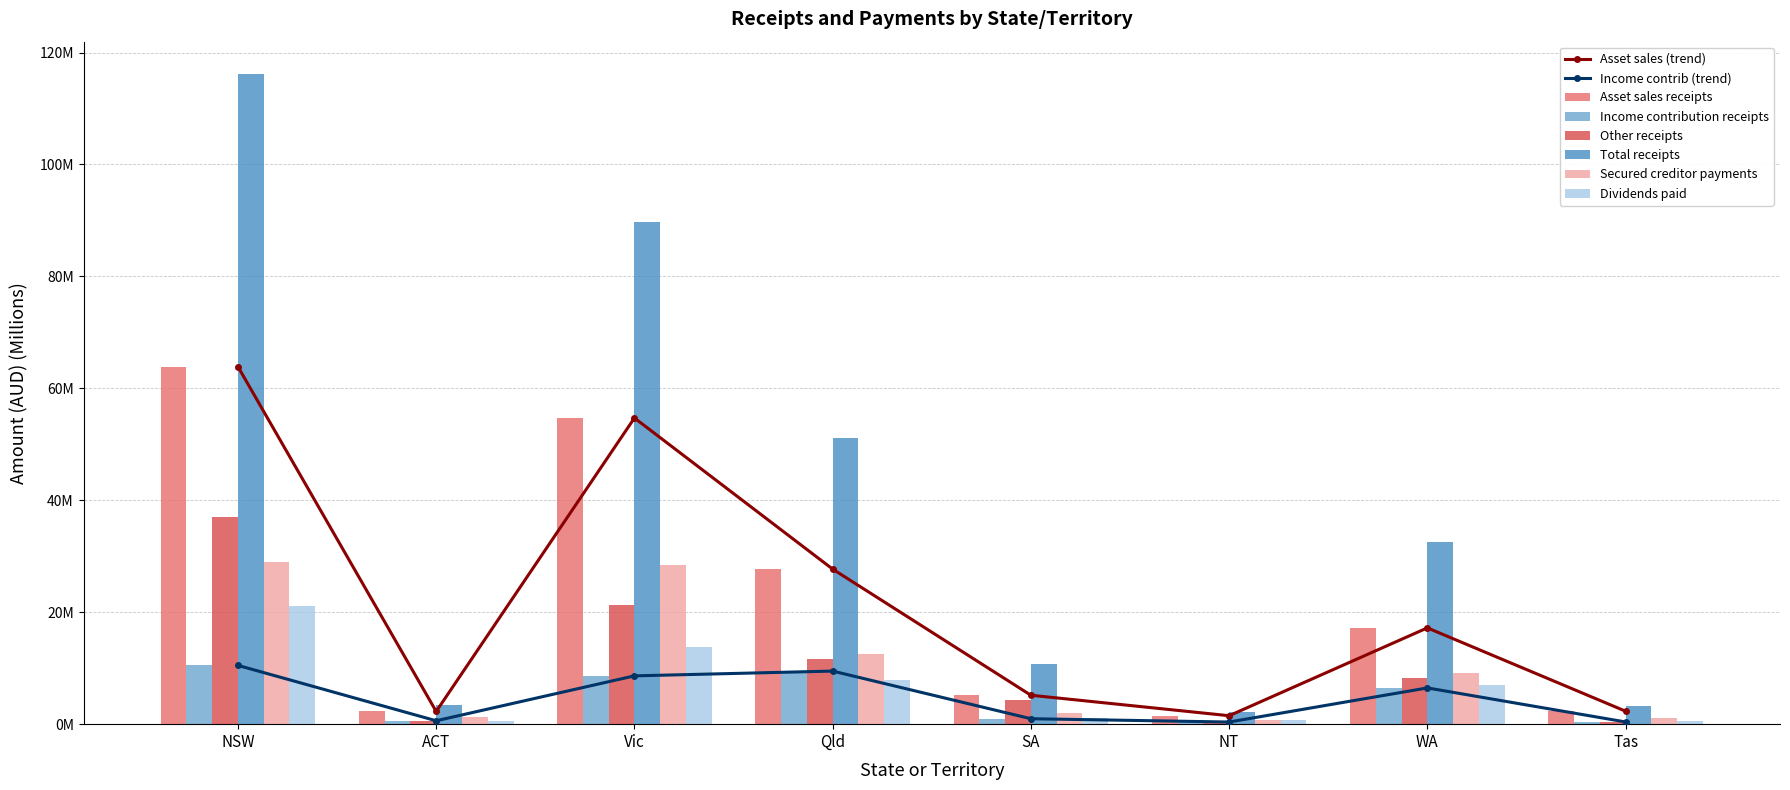

What is the value of the Secured creditor payments bar at the 6th from the left?

0.8